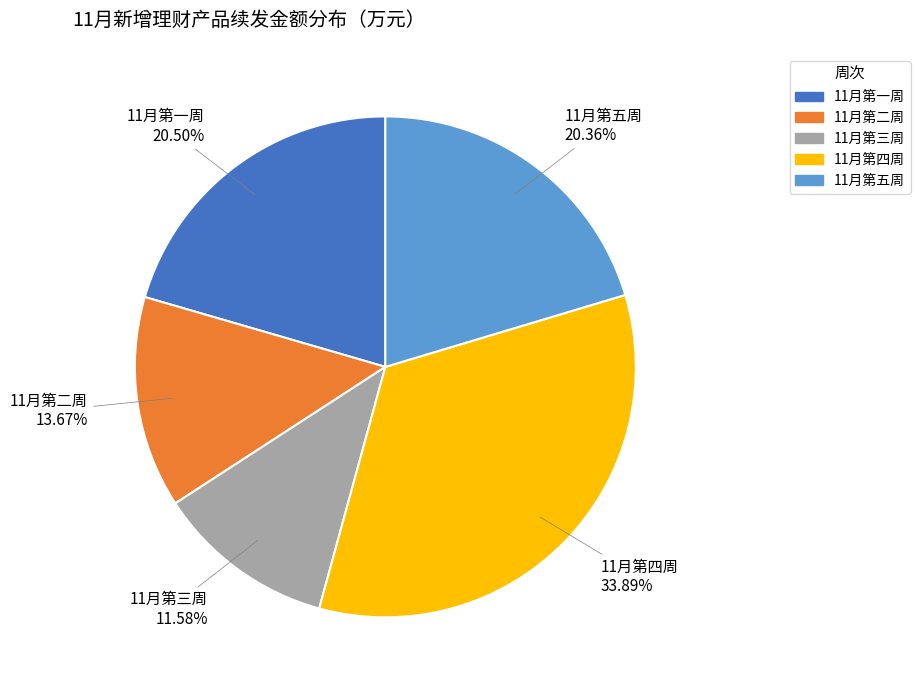

To the nearest percent, what portion does 11月第三周 represent?

12%